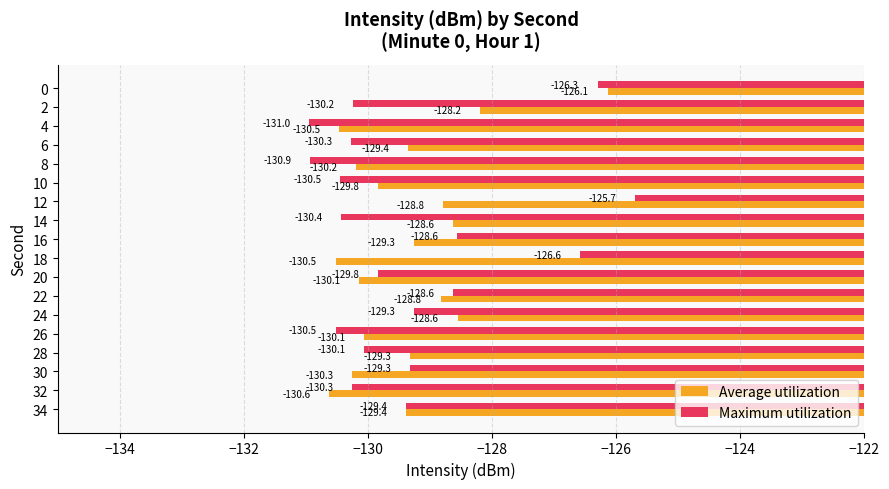

What value does the Average utilization series have at 2?

-128.2